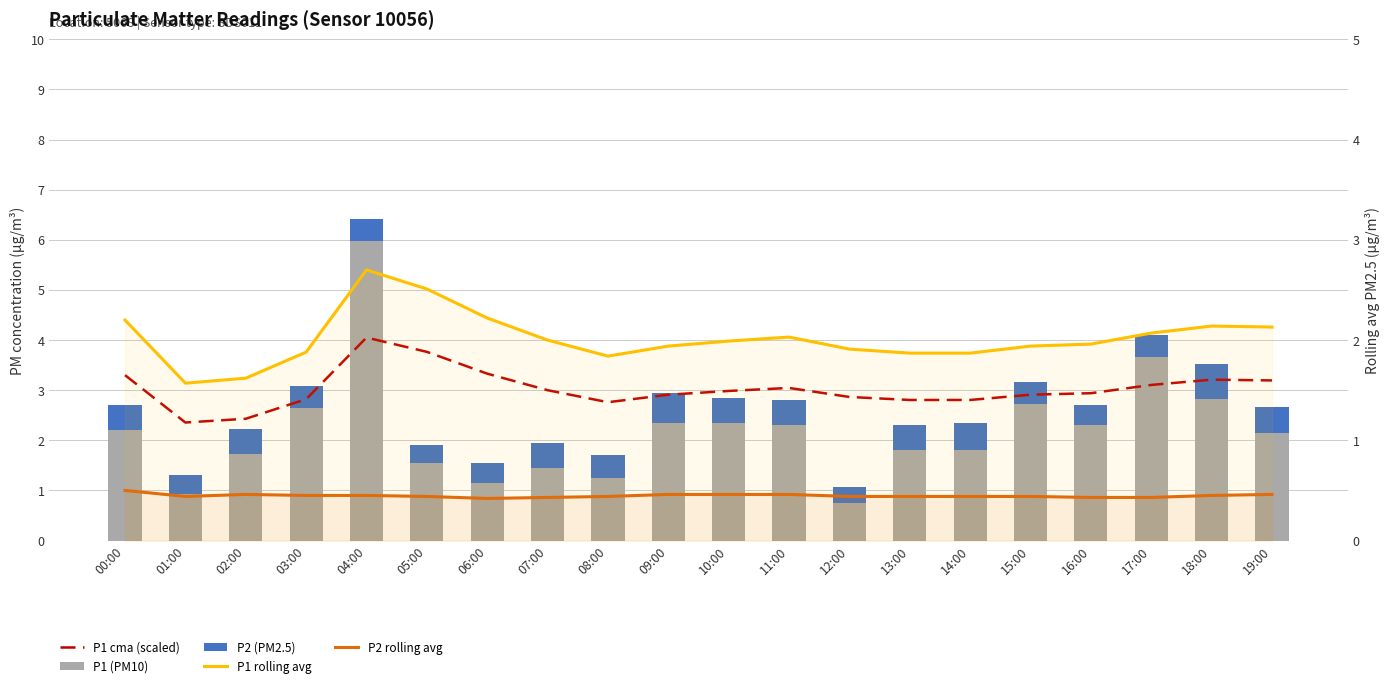

Is it true that P1 cma (scaled) equals 5.9 at 04:00?

False